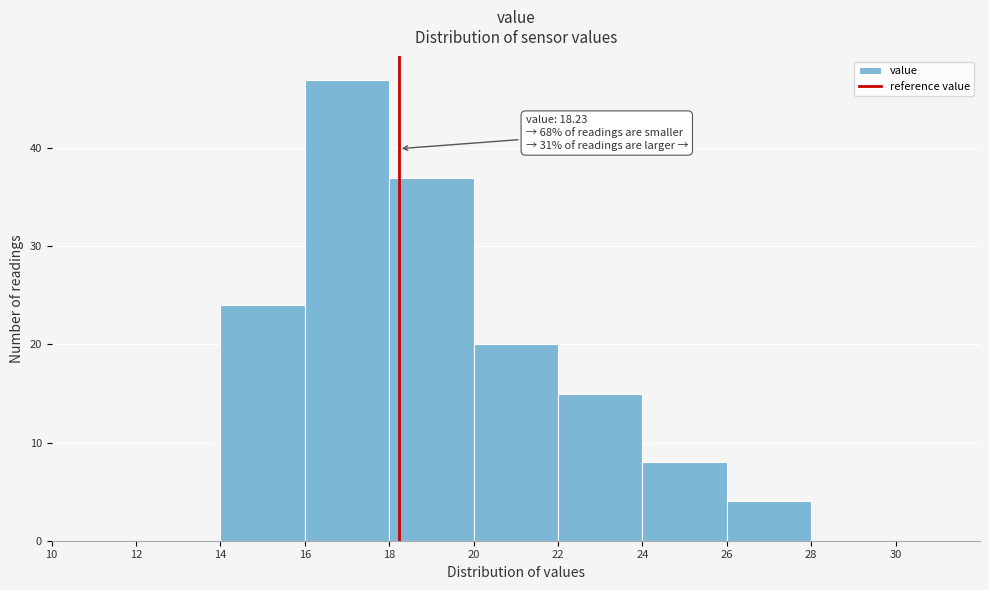

Over which range of the x-axis is the bar tallest?

16 to 18